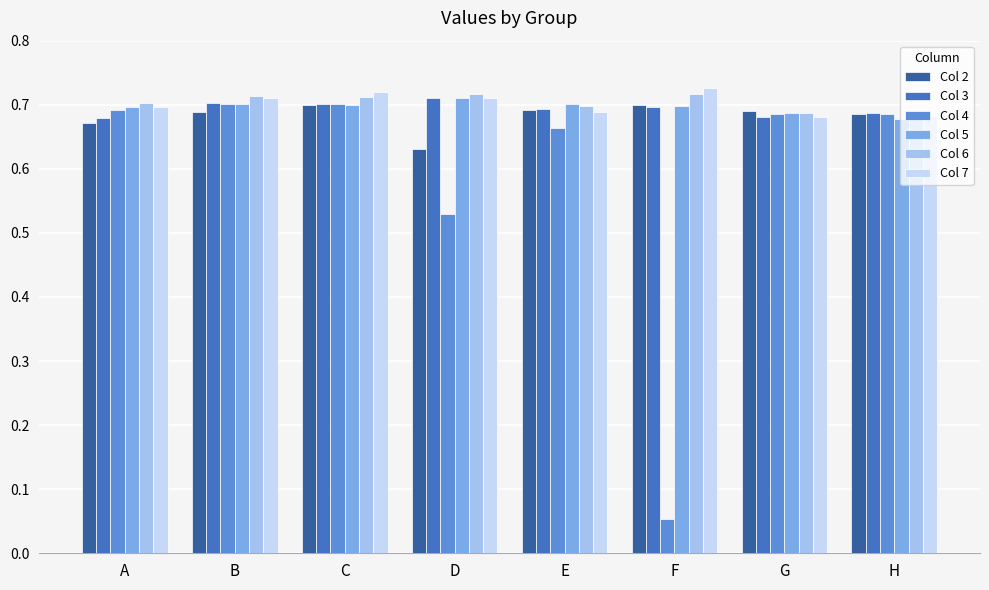

Which series has the widest spread of values?

Col 4